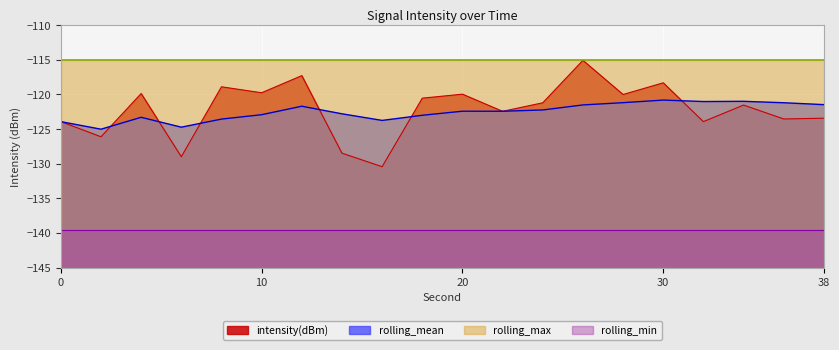

Is the value of intensity(dBm) at 18 greater than the value of rolling_mean at 20?

Yes